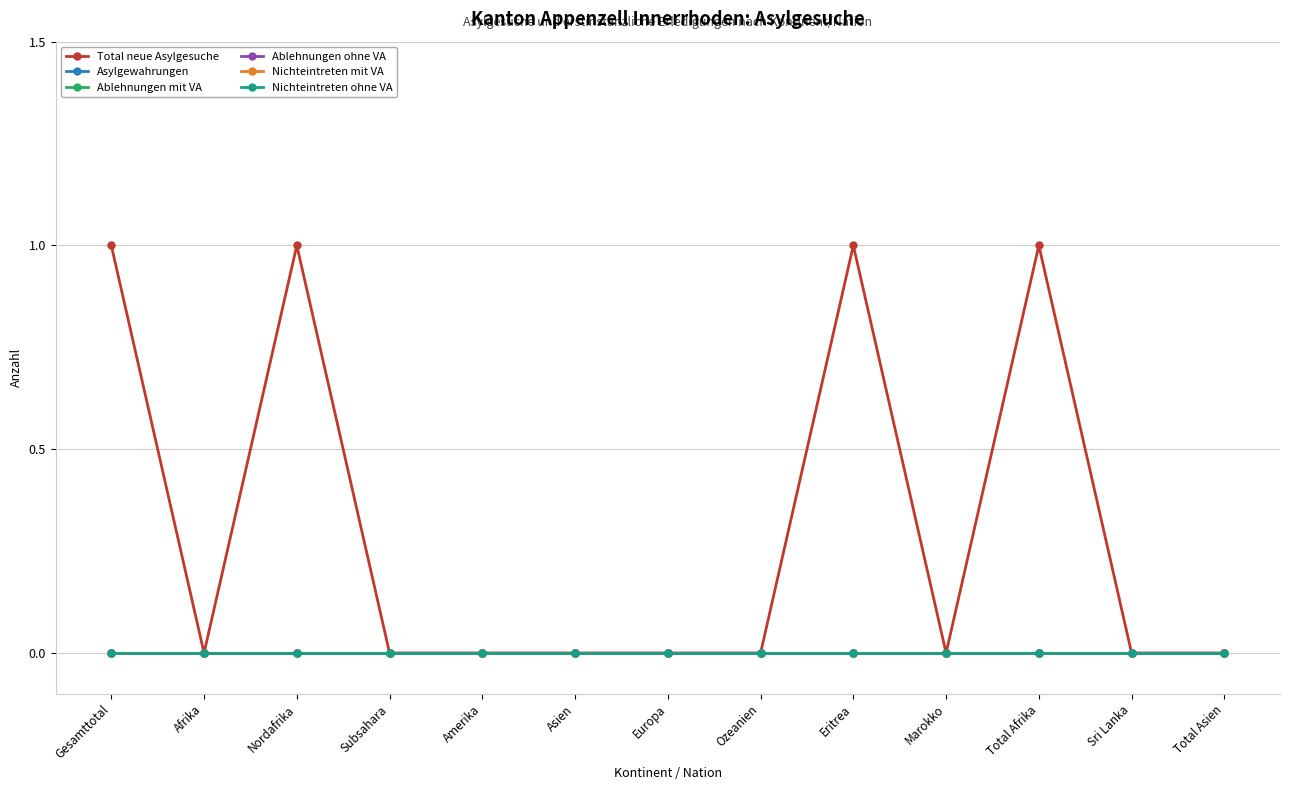

What position from the left is Afrika?

2